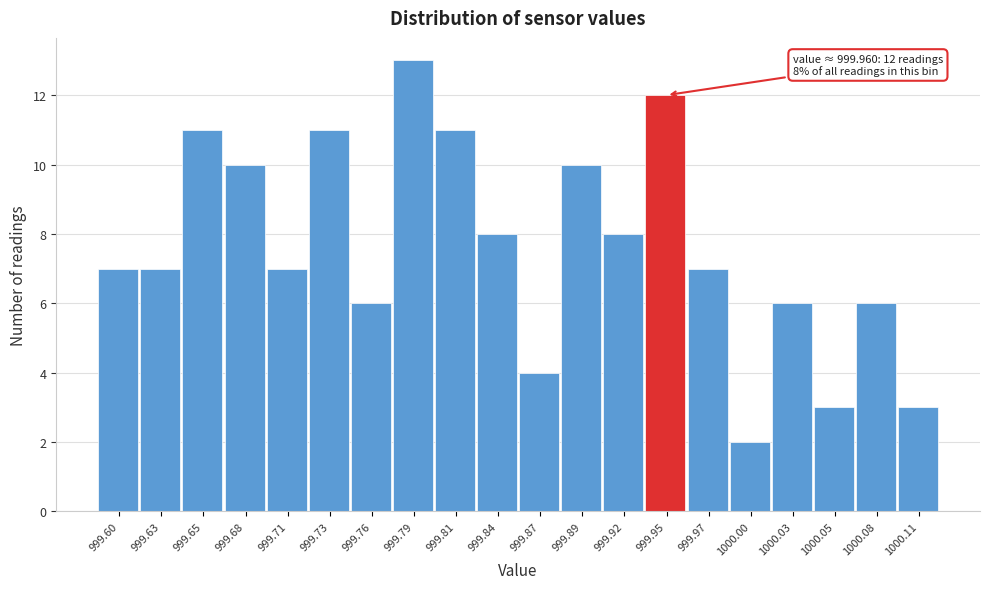

Reading right to left, transcribe all the data shown in this chart.

3	6	3	6	2	7	12	8	10	4	8	11	13	6	11	7	10	11	7	7